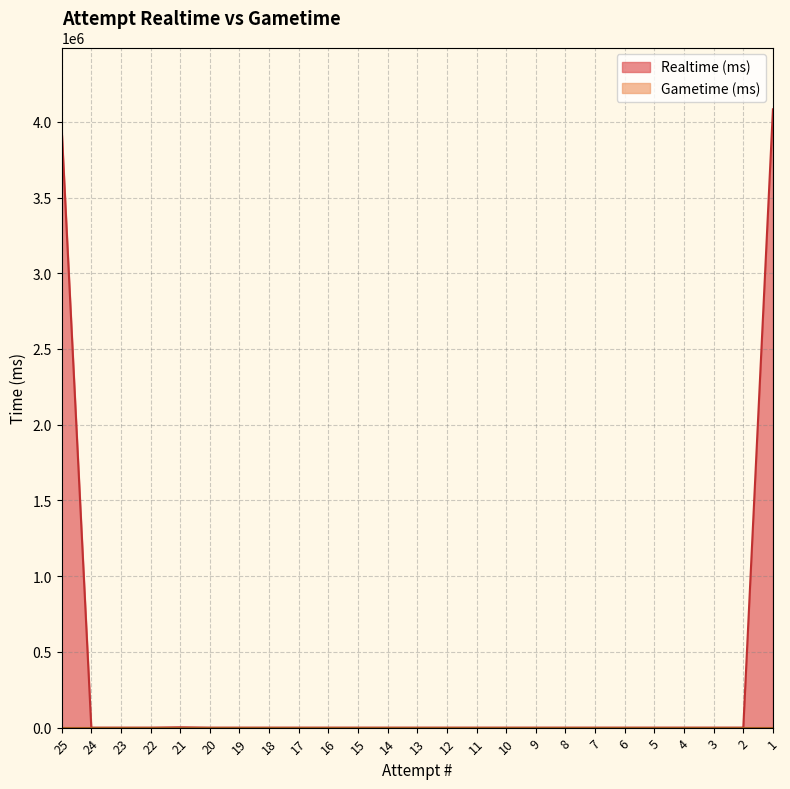

What is the average value?

321657